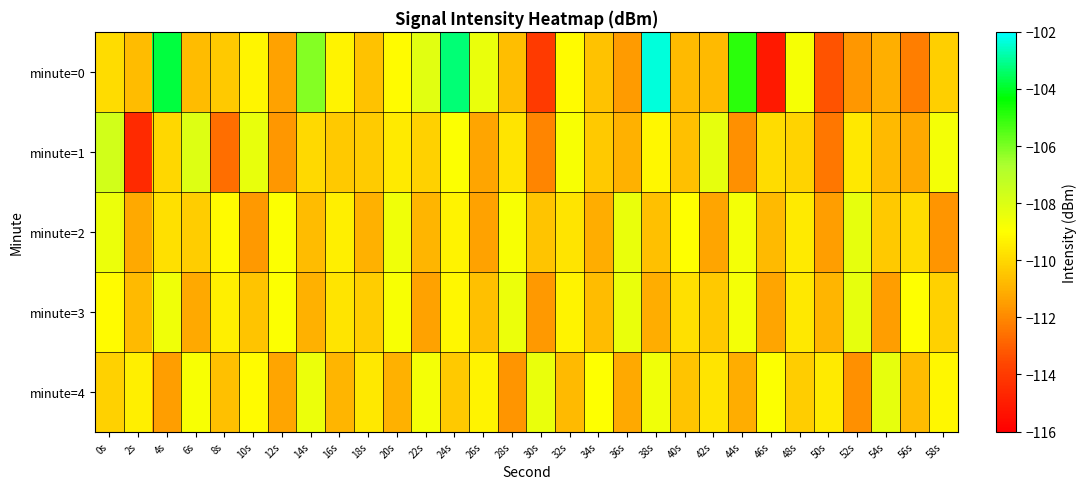

How many categories are shown in the chart?

30